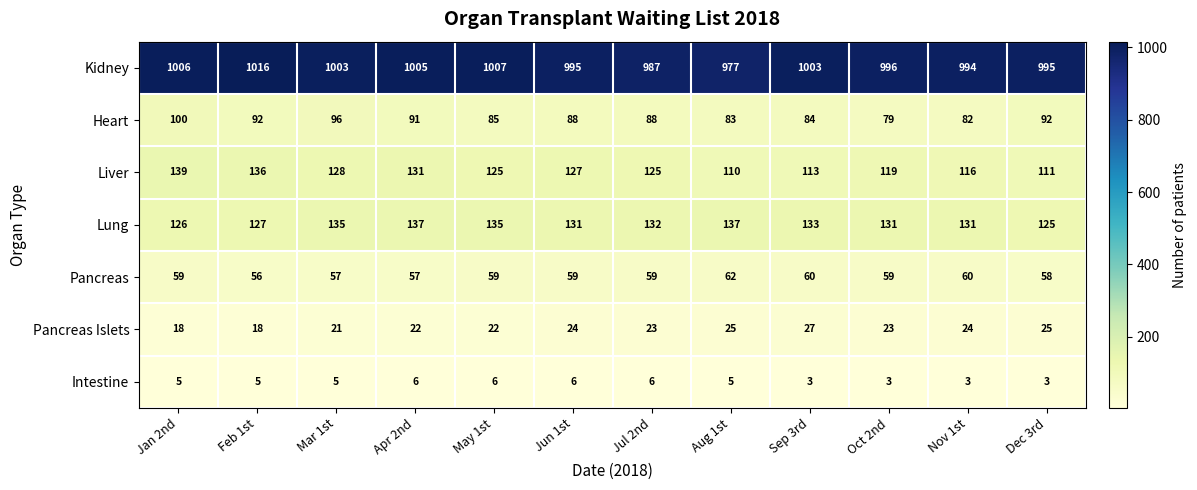

Is it true that Pancreas Islets equals 24 at Jun 1st?

True